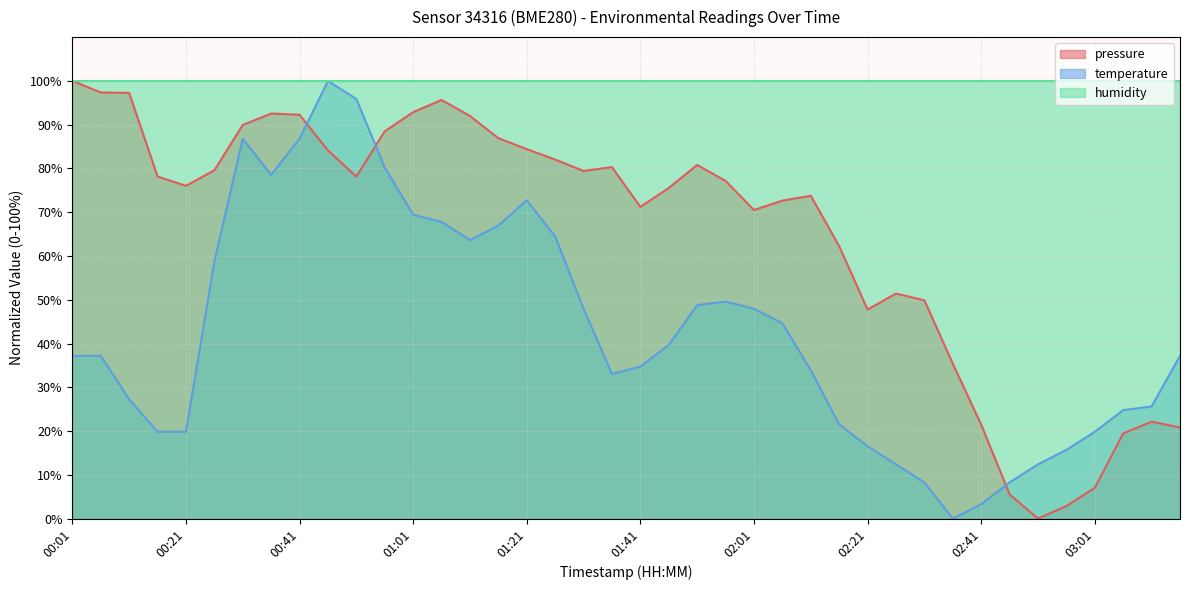

Between which two adjacent categories do pressure and temperature first intersect?

00:41 and 00:46